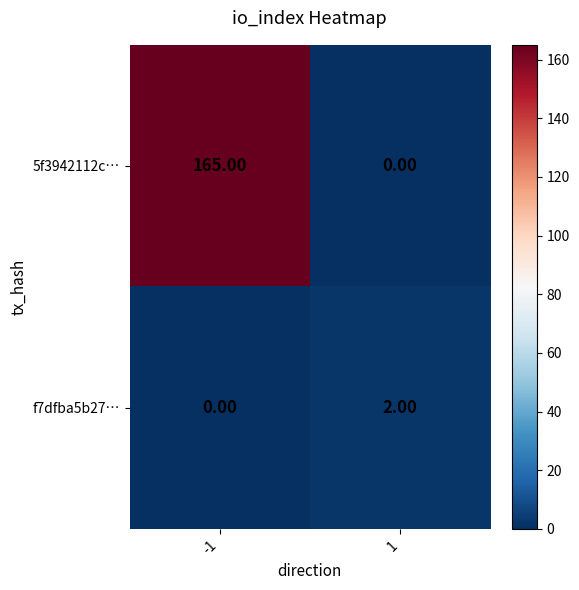

Between -1 and 1, which series saw the biggest shift?

5f3942112c…